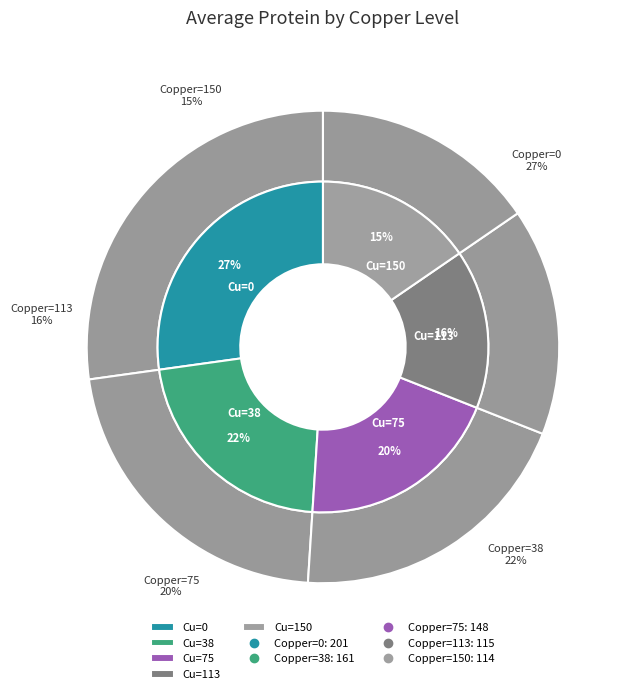

The 75 slice represents 20% of the pie. True or false?

True